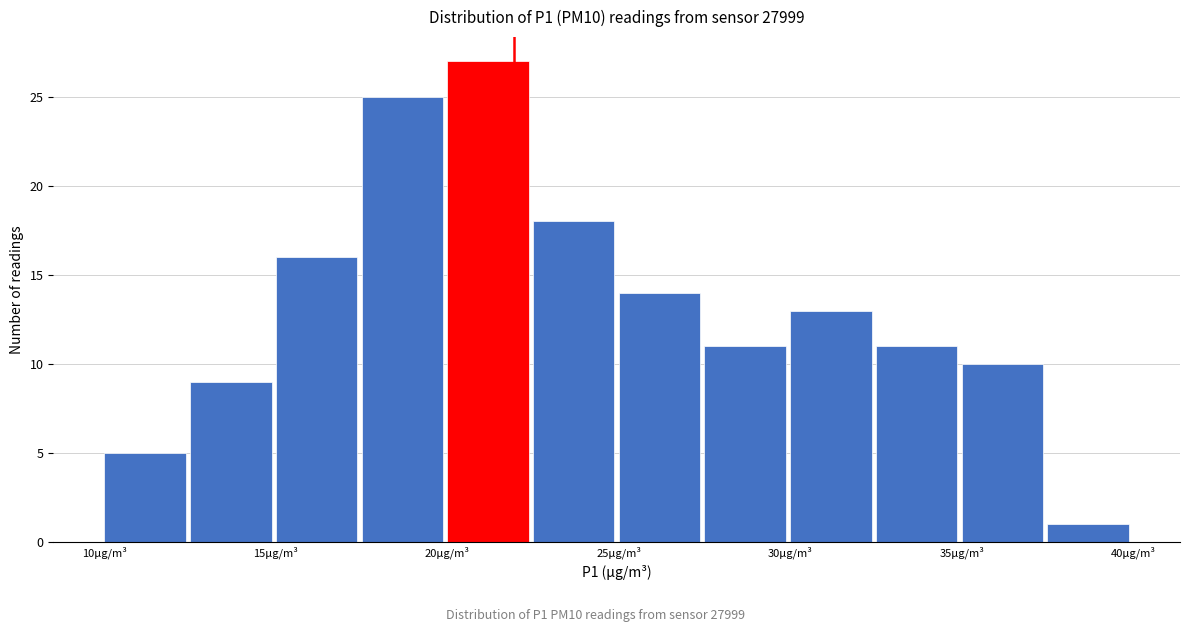

Over which range of the x-axis is the bar tallest?

20.0 to 22.5